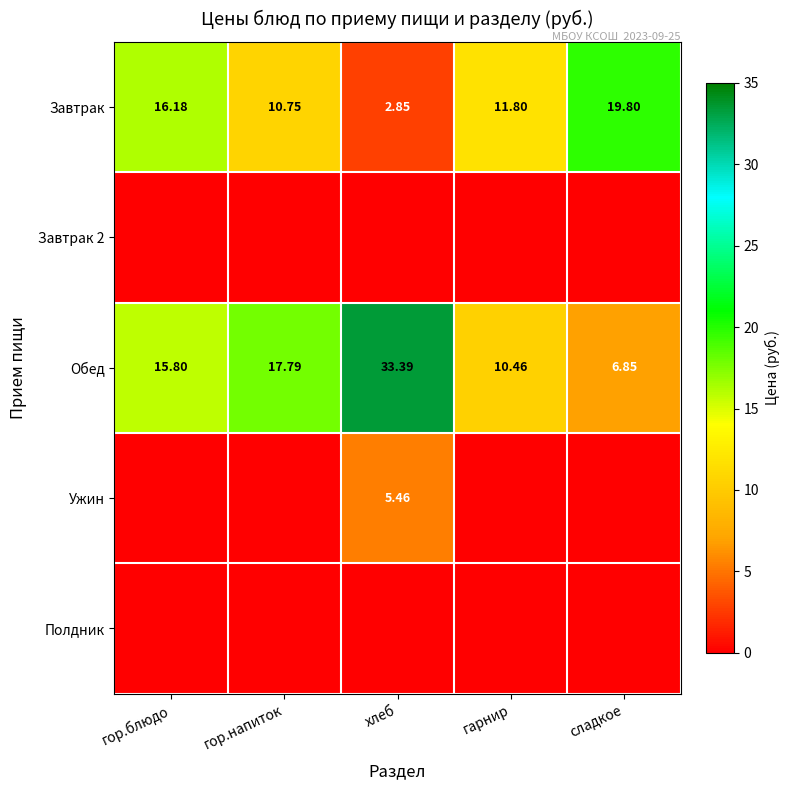

What is the greatest value displayed?

33.4